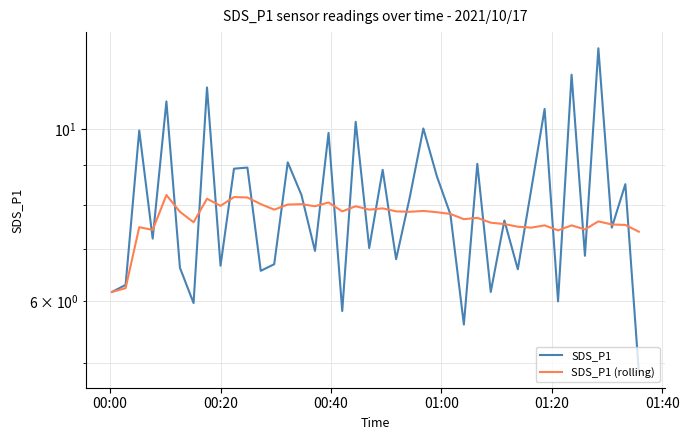

What is the difference between the maximum and minimum values in the SDS_P1 (rolling) series?

2.1